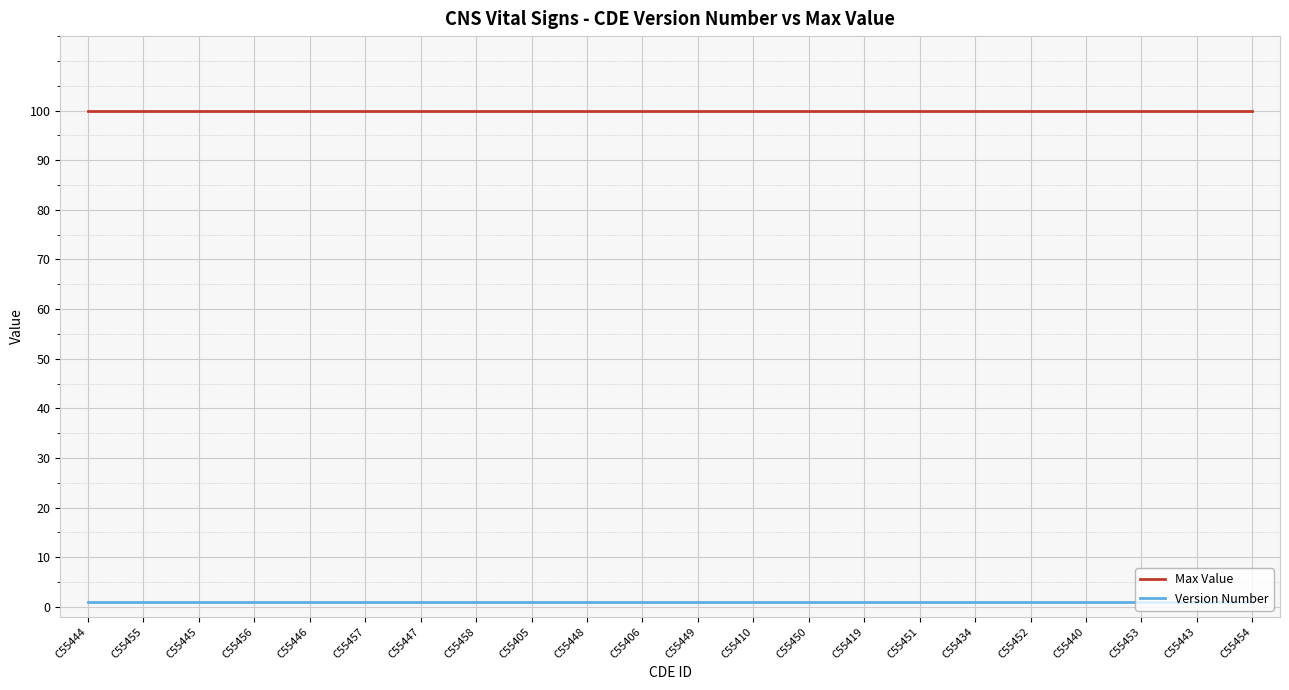

Rank the series by their average value, from lowest to highest.

Version Number, Max Value